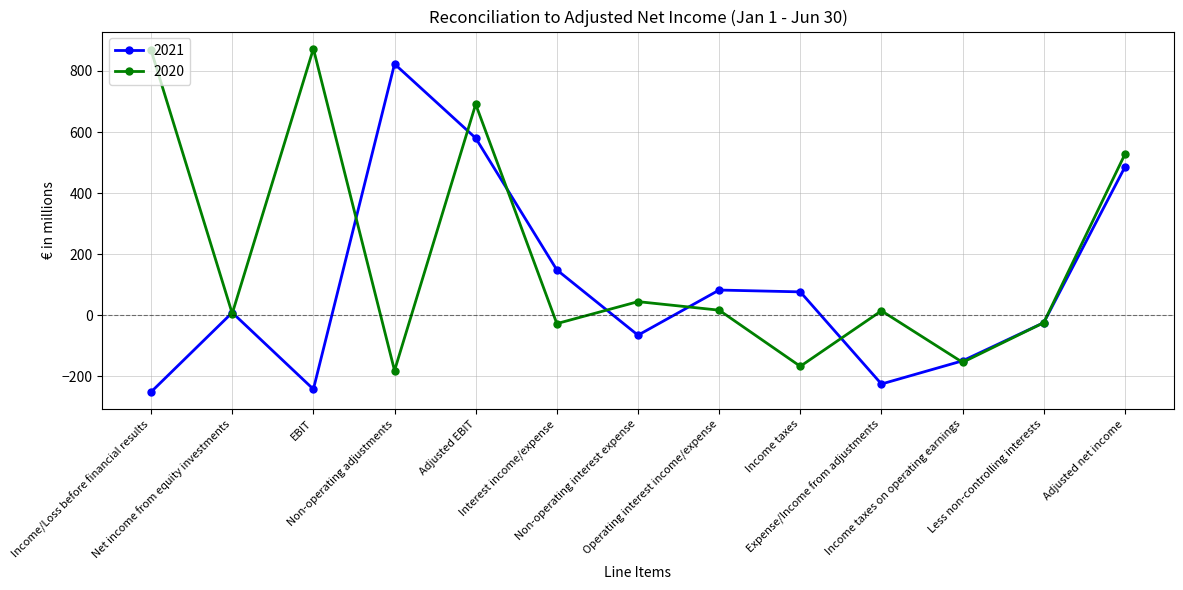

True or false: 2021 and 2020 intersect in this chart.

True